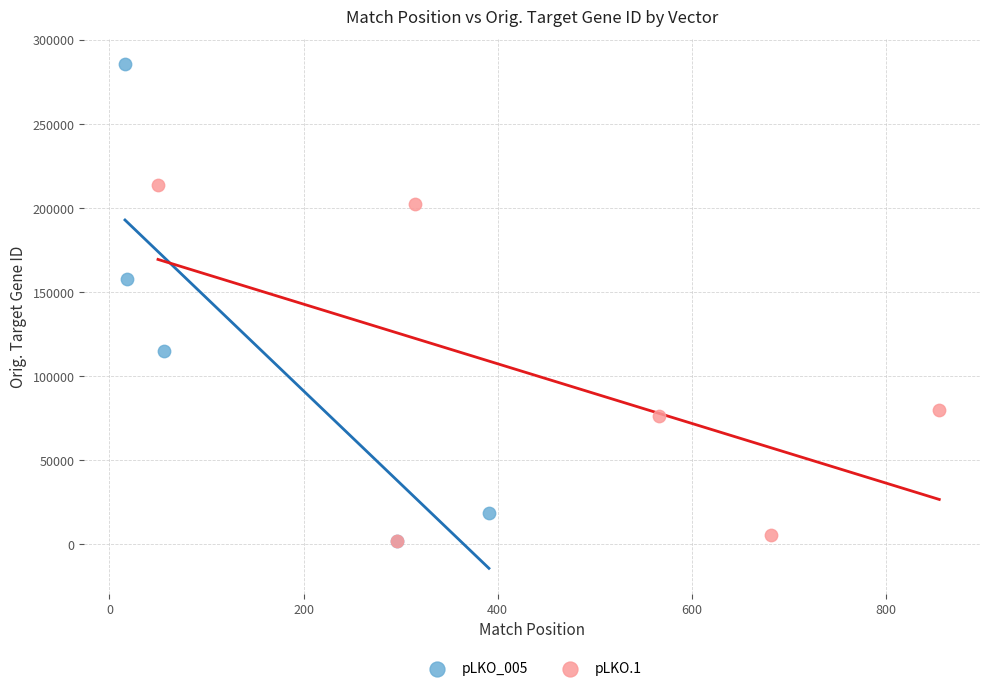

Which series contains the highest Y value?

pLKO_005